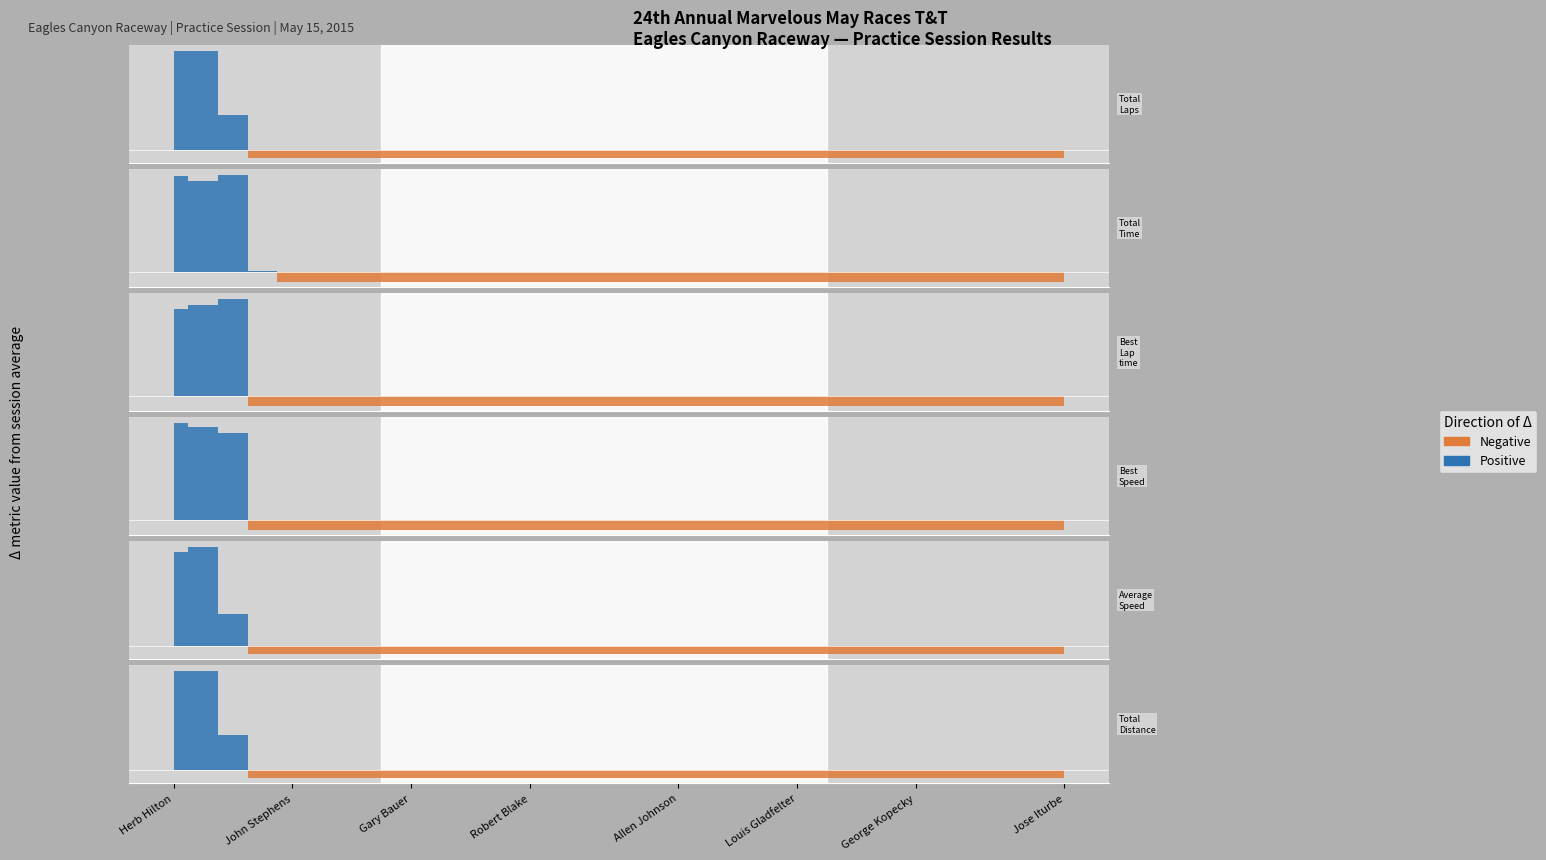

True or false: Best Speed has more than 2 interior local peaks.

False